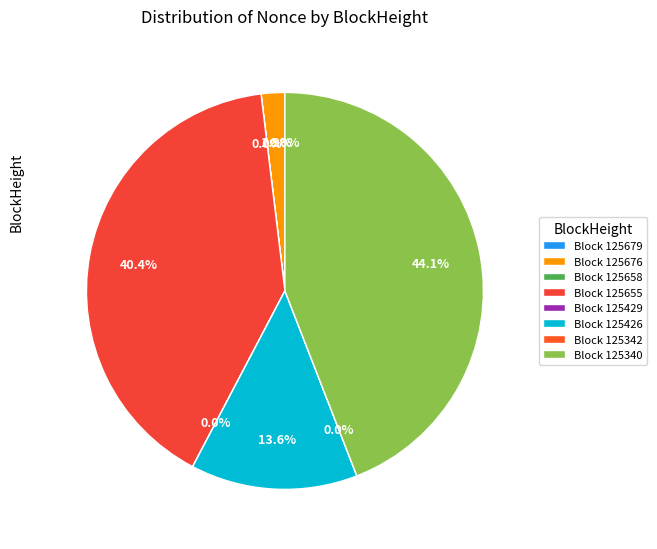

To the nearest percent, what is the difference between the largest and smallest slice percentages?

44%